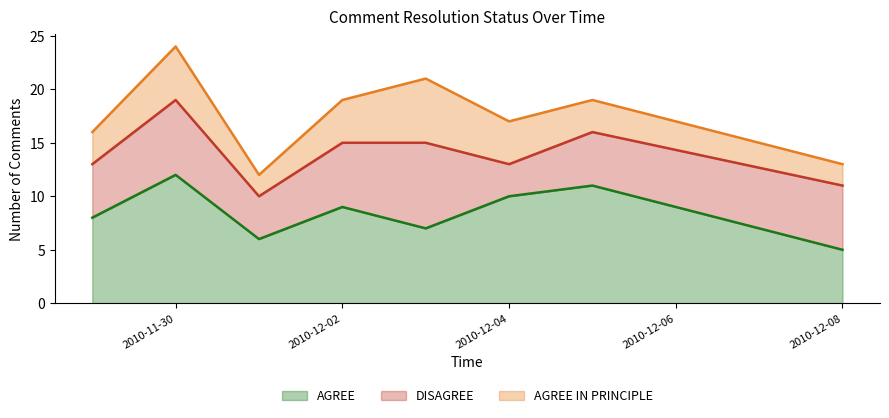

How many lines are shown in the chart?

3